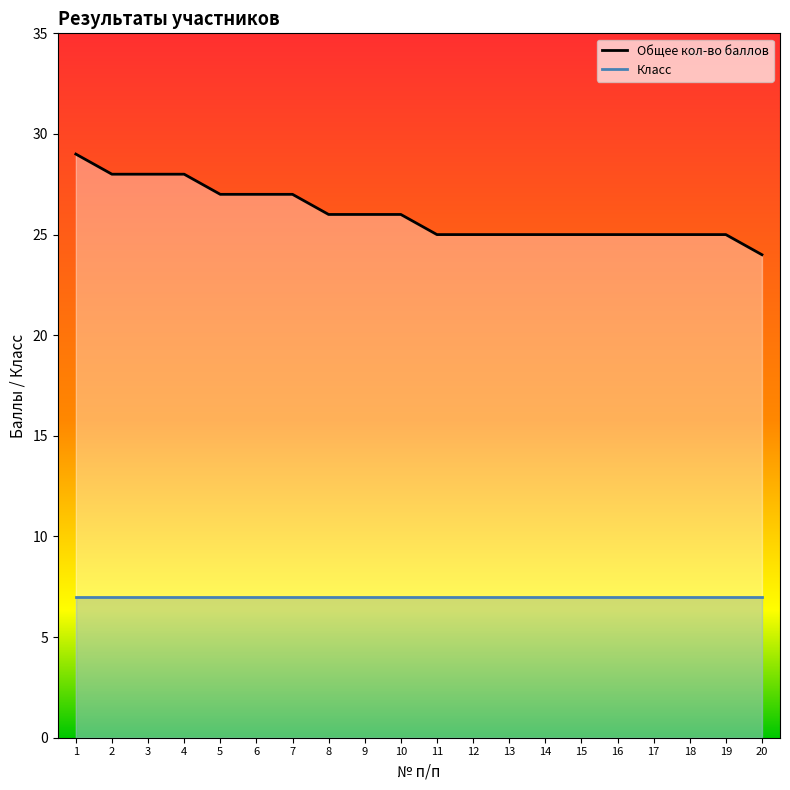

Rank the series at 10 from lowest to highest value.

Класс, Общее кол-во баллов